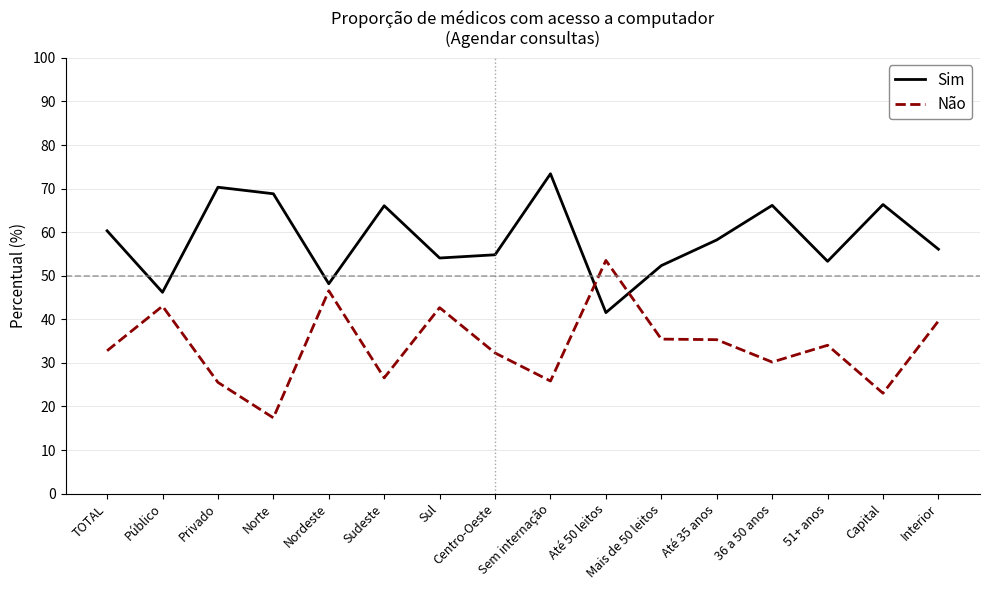

What is the difference between the maximum and minimum values in the Não series?

36.1